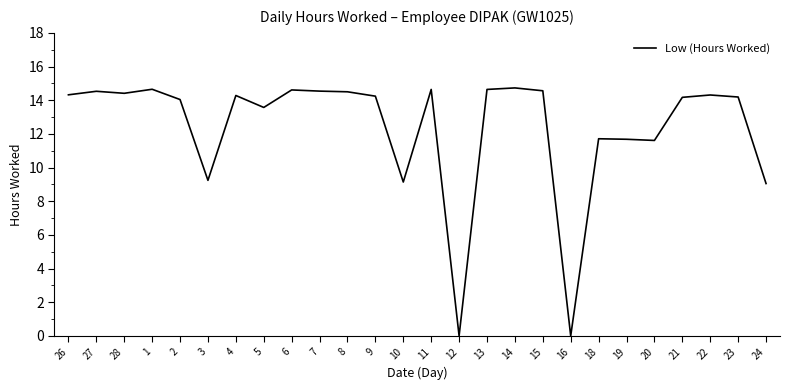

What is the maximum value shown in the chart?

14.7